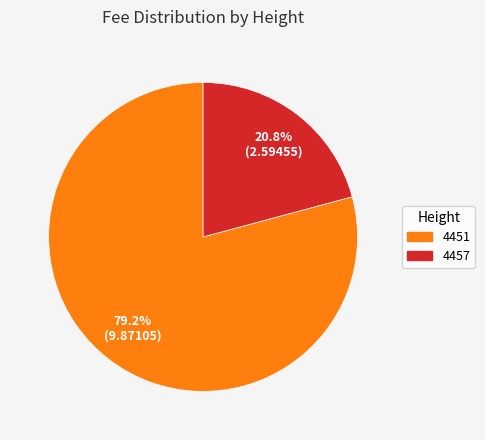

Combined, do 4451 and 4457 account for over 50%?

Yes